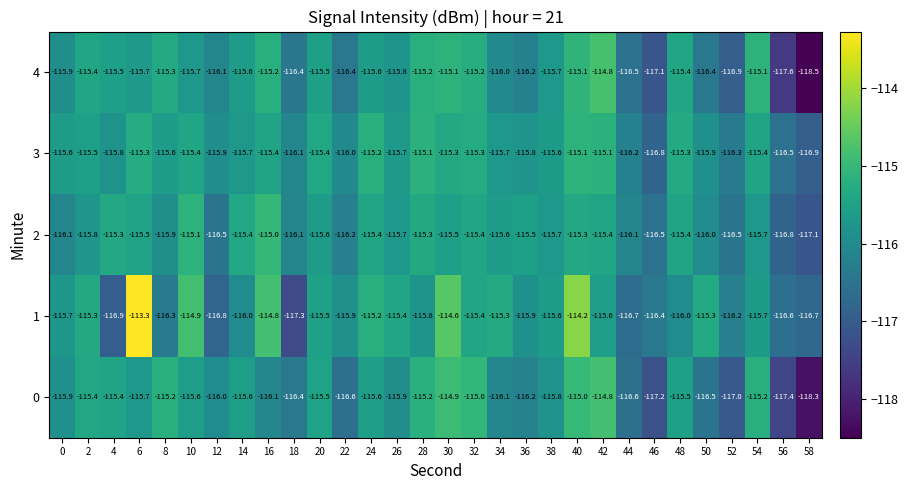

At which label is 2 closest to -116?

50